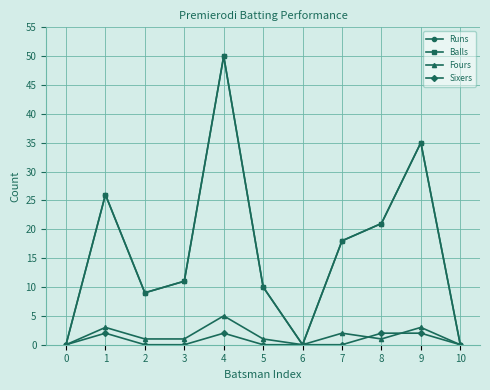

What is the sum of all Runs values?

180